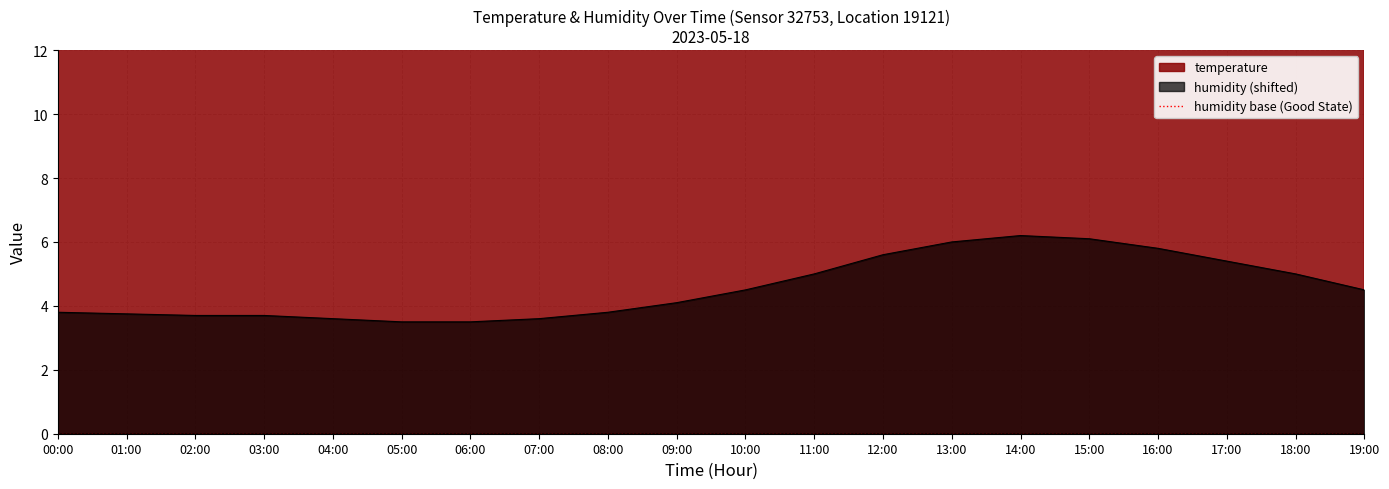

What is the label of the 14th point from the right?

06:00